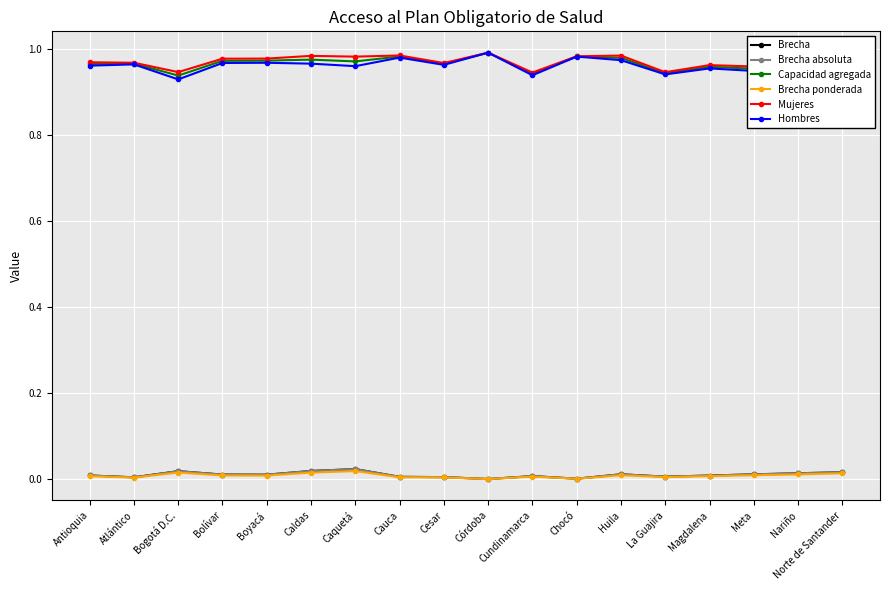

Which category has the lowest value across all series?

Córdoba